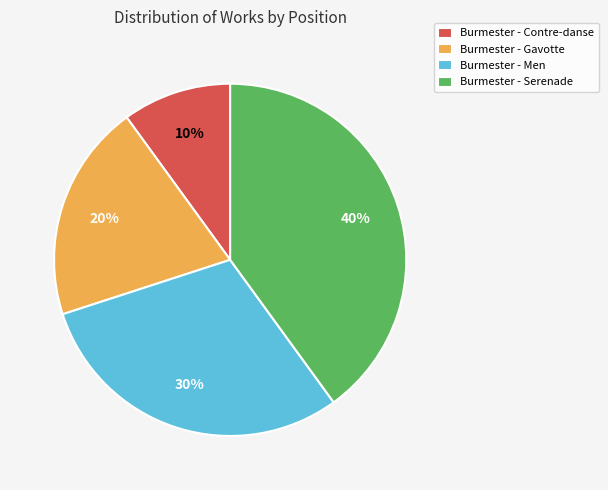

Count the number of slices in the pie.

4